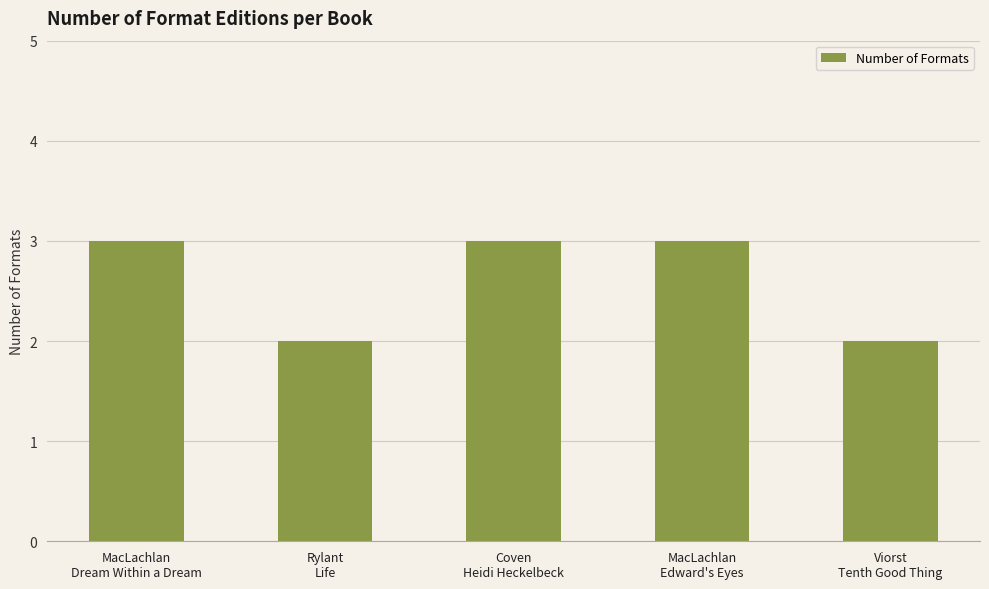

What is the greatest value displayed?

3